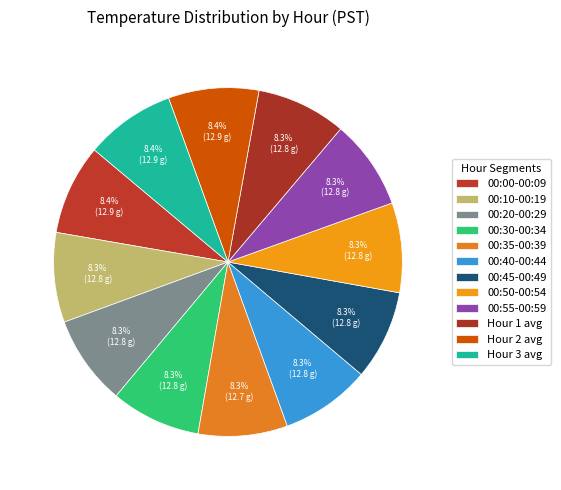

How many slices are in this pie chart?

12